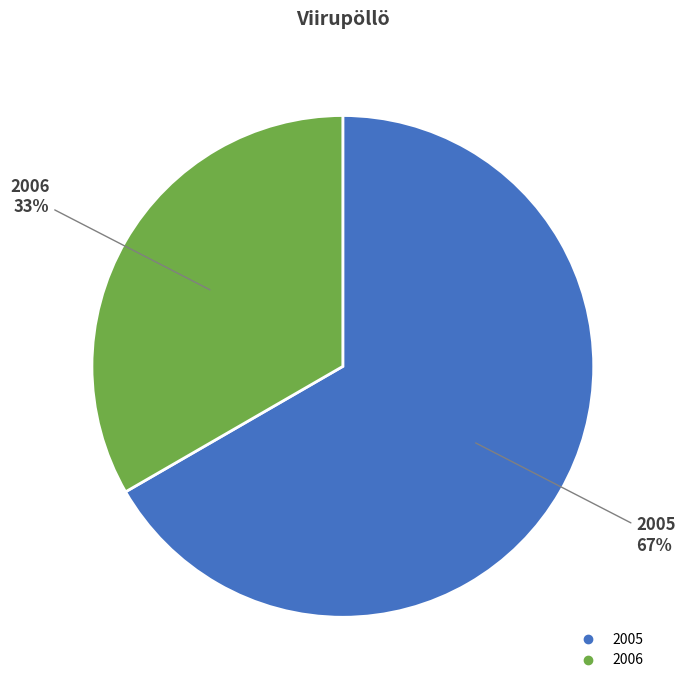

Is there a majority slice in this chart?

Yes